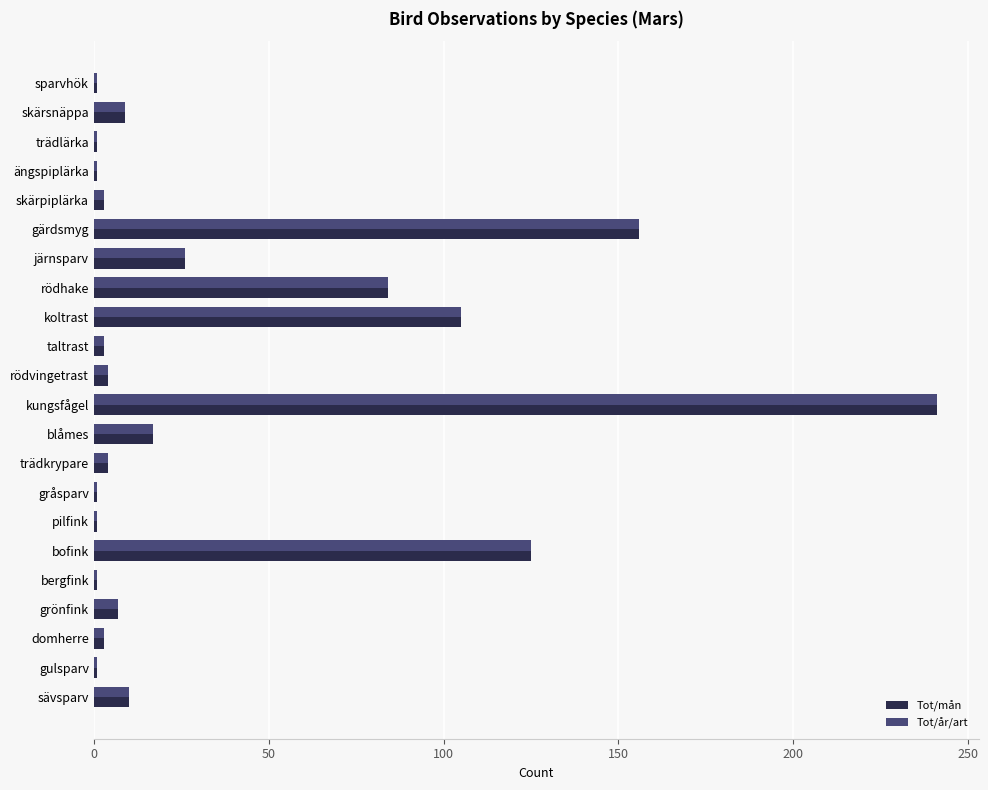

At which category does the chart reach its peak across all series?

kungsfågel